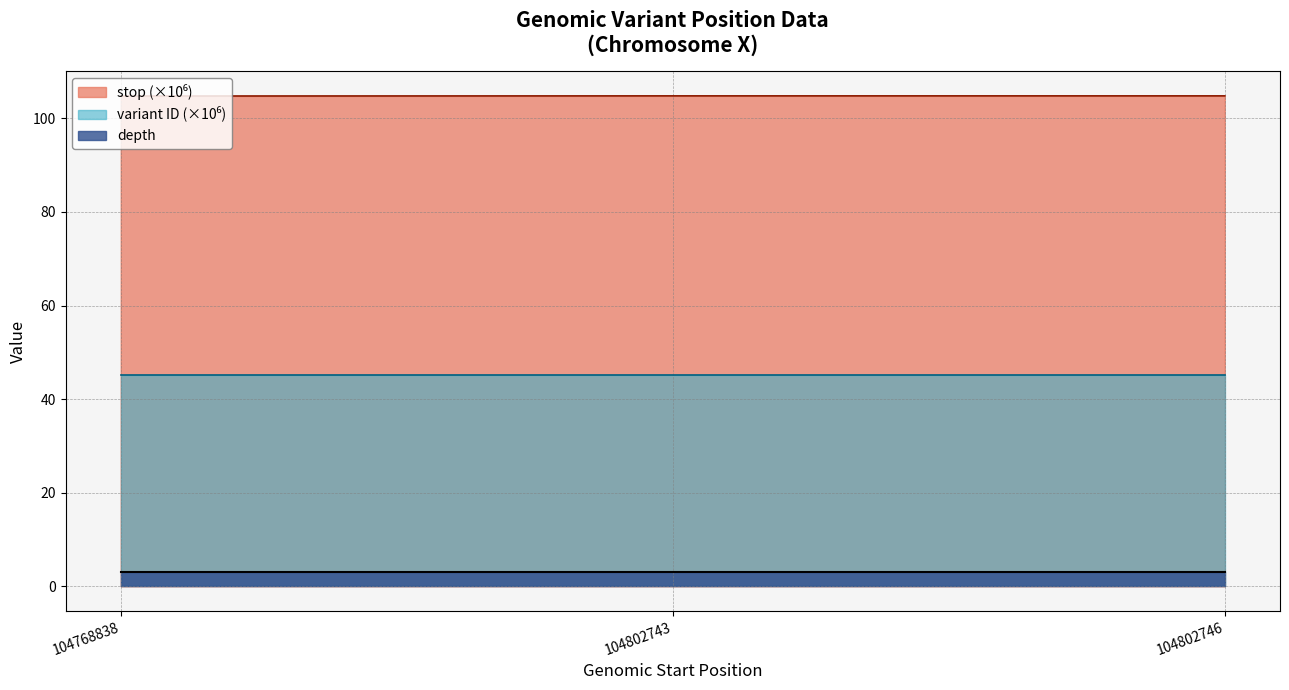

What is the sum of all variant ID values?

135.6